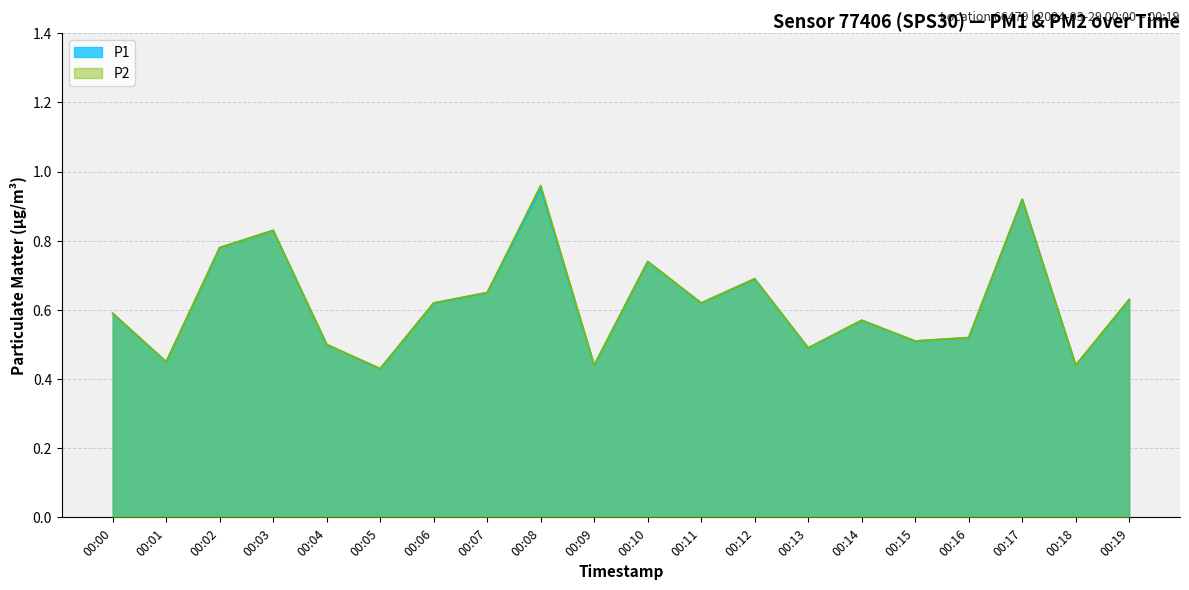

How many interior local valleys does the P2 series have?

7